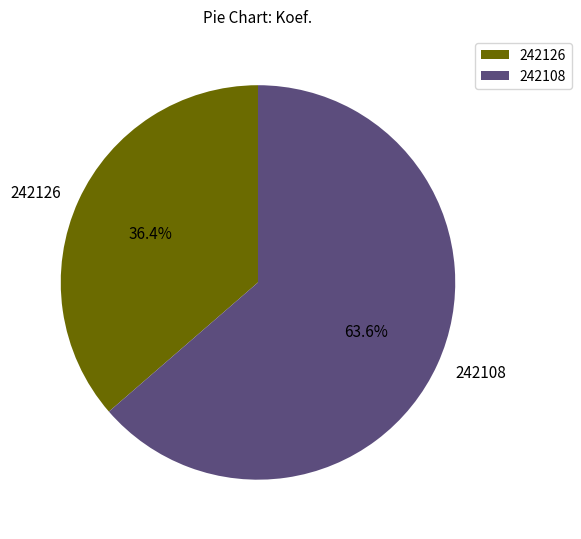

To the nearest percent, what portion does 242108 represent?

64%